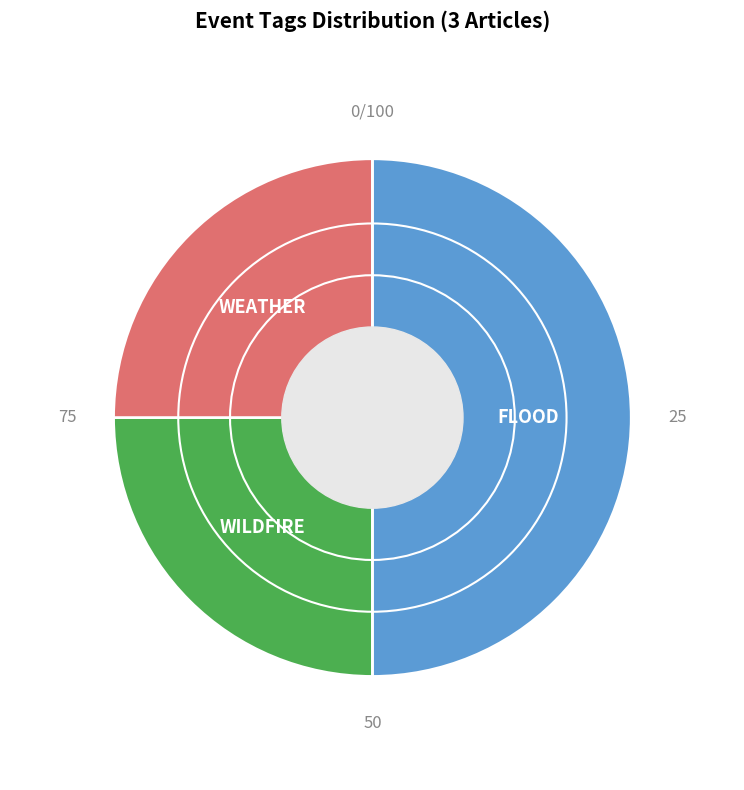

Which has a higher value, FLOOD or WEATHER?

FLOOD